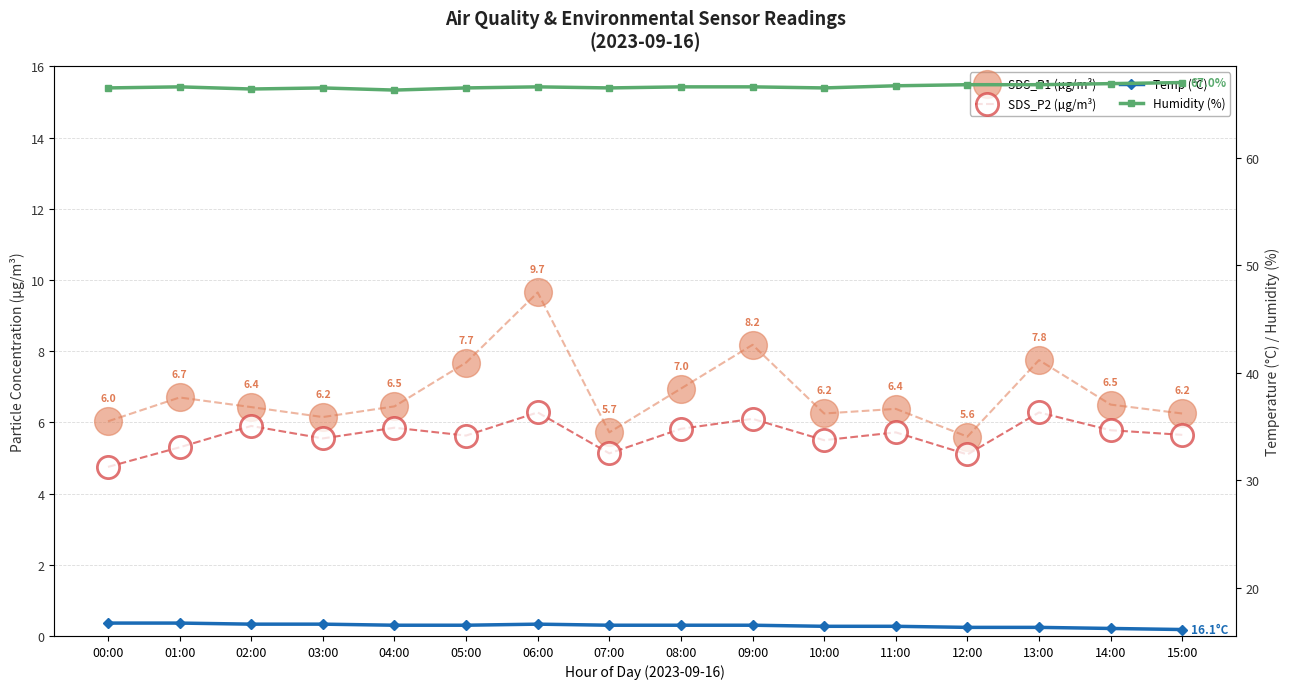

Is the value of Temp (°C) at 02:00 greater than the value of Humidity (%) at 14:00?

No